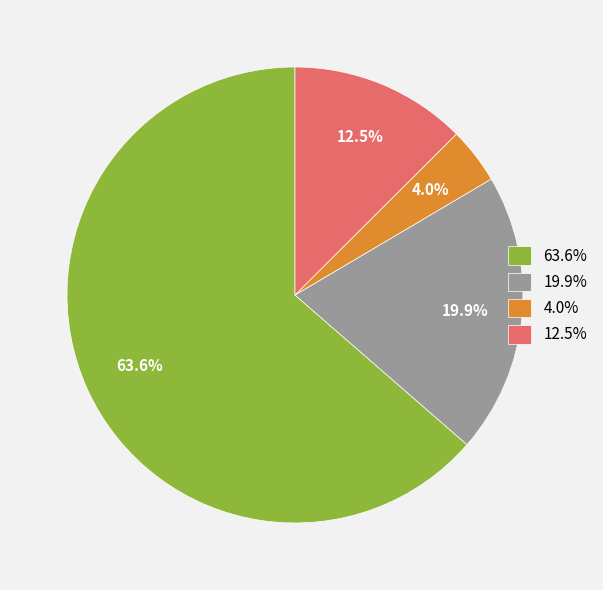

To the nearest percent, what is the average slice percentage?

25%